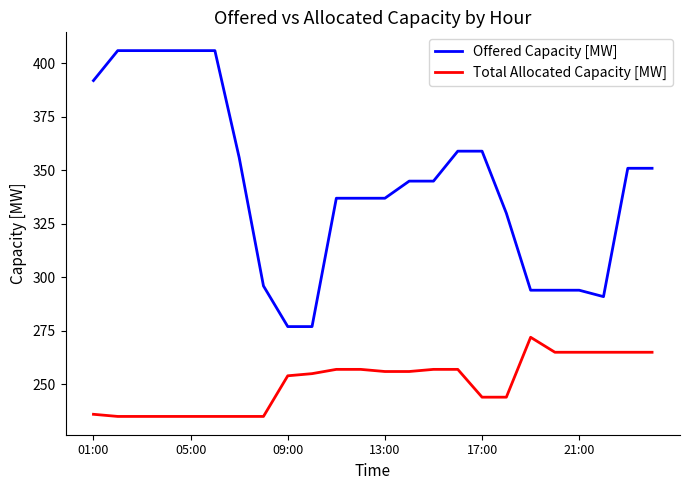

What is the maximum value for Offered Capacity [MW]?

406